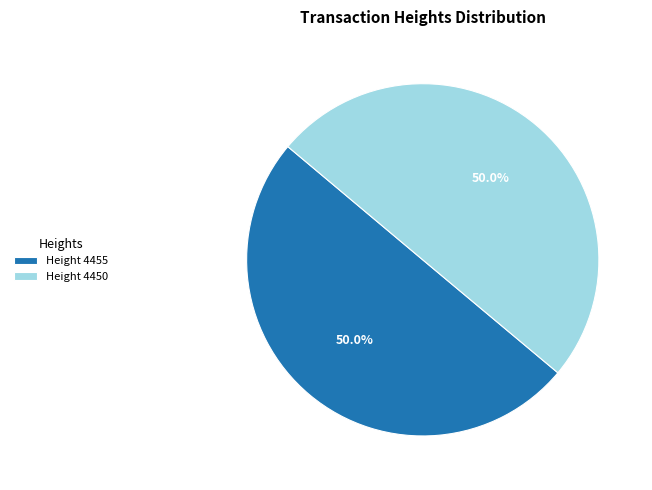

Approximately how many times larger is the value at Height 4455 compared to Height 4450?

1.0